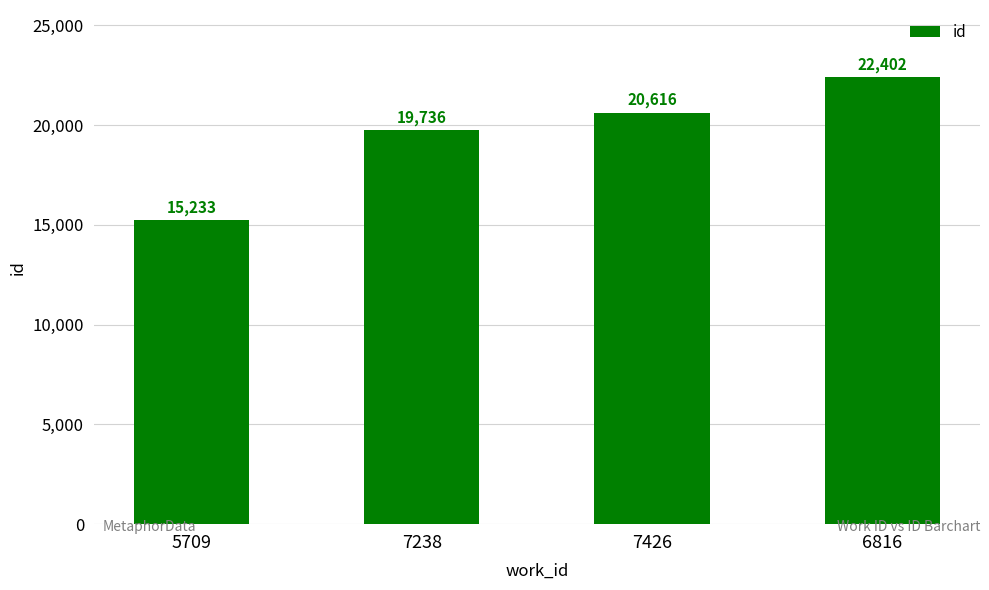

Reading left to right, what are all the values shown in this chart?

15233	19736	20616	22402